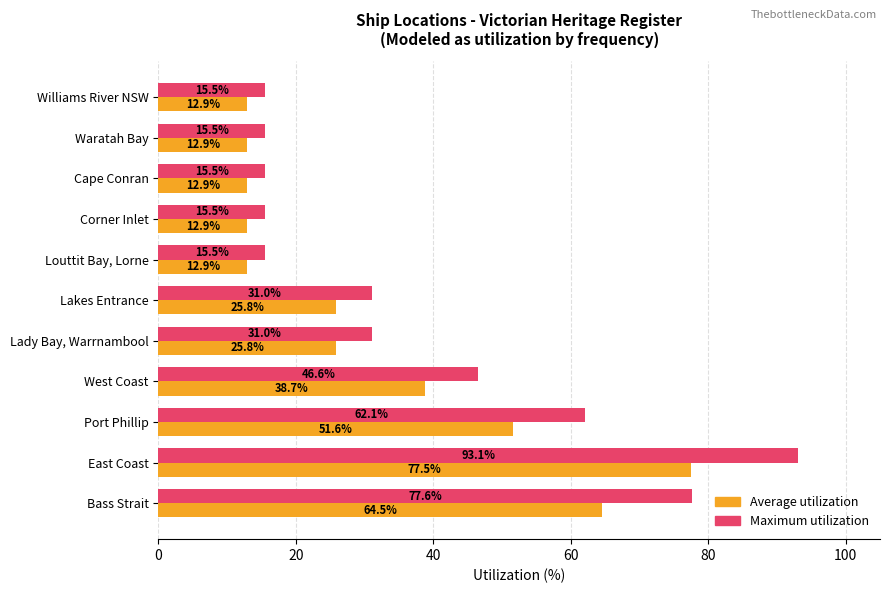

At which label does Maximum utilization reach its peak?

East Coast